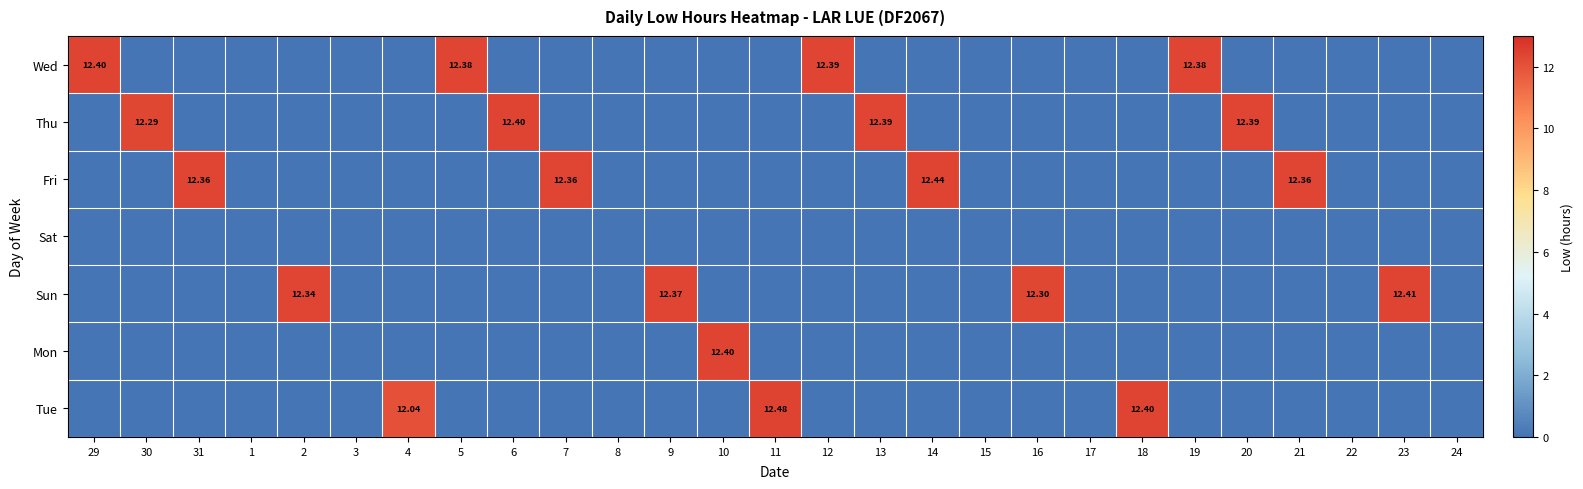

List the series in order of their peak value, highest first.

Tue, Fri, Sun, Wed, Thu, Mon, Sat